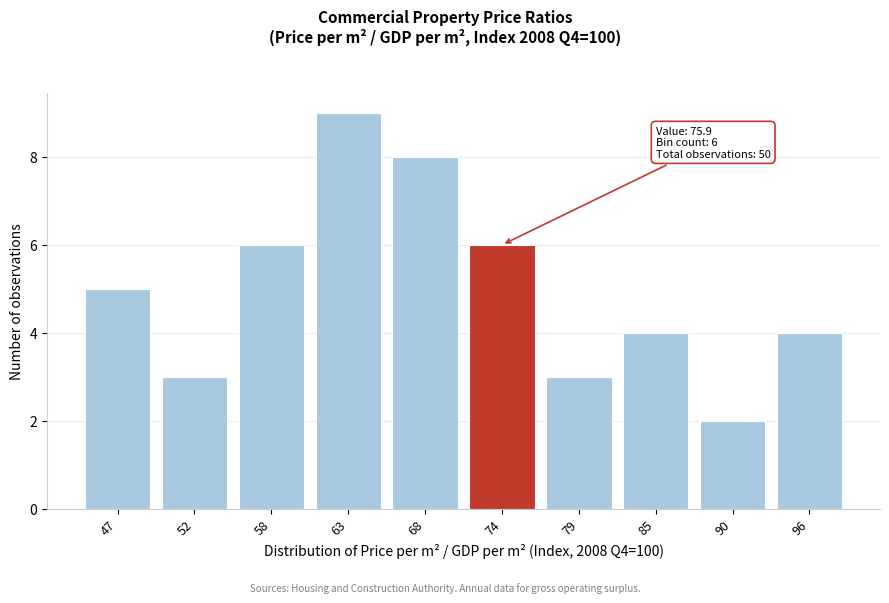

Reading right to left, transcribe all the data shown in this chart.

96=4	90=2	85=4	79=3	74=6	68=8	63=9	58=6	52=3	47=5